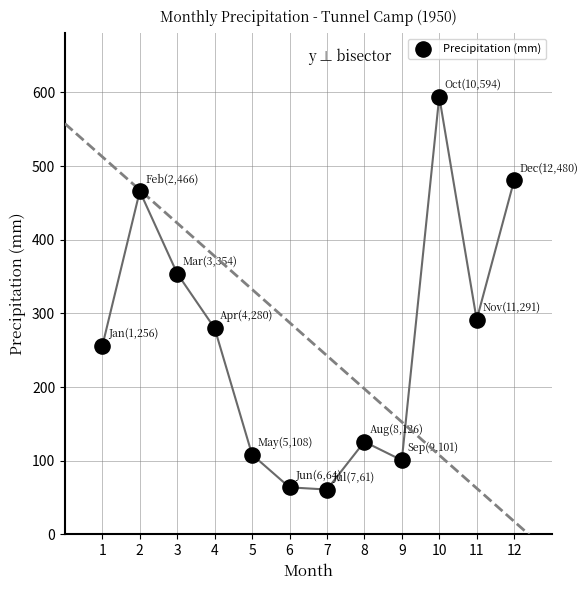

What Y value in the scatter plot is closest to 327?

354.1